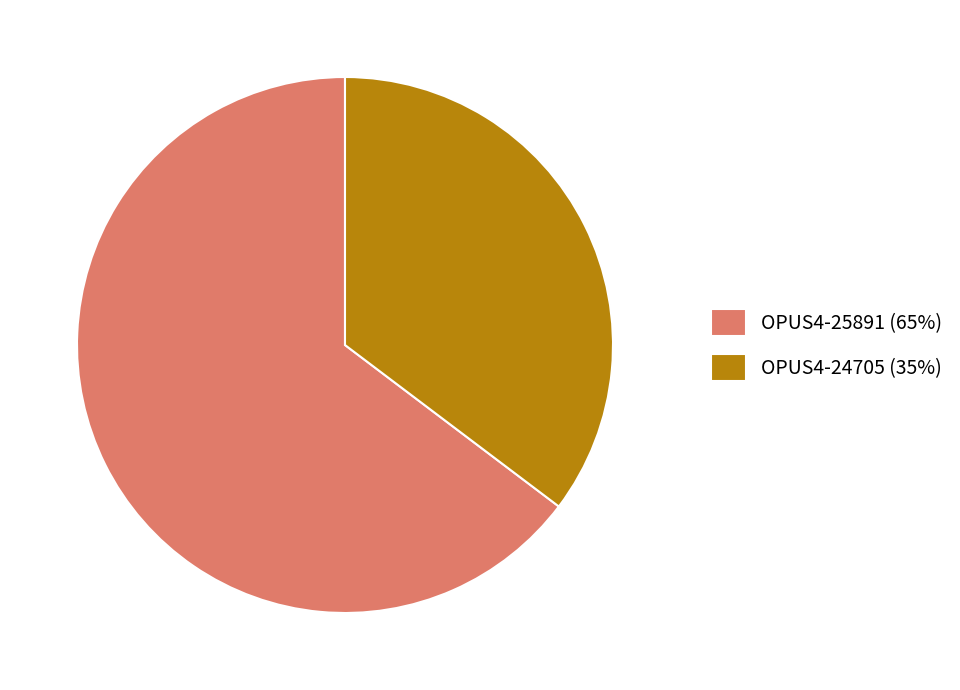

Count the number of slices in the pie.

2